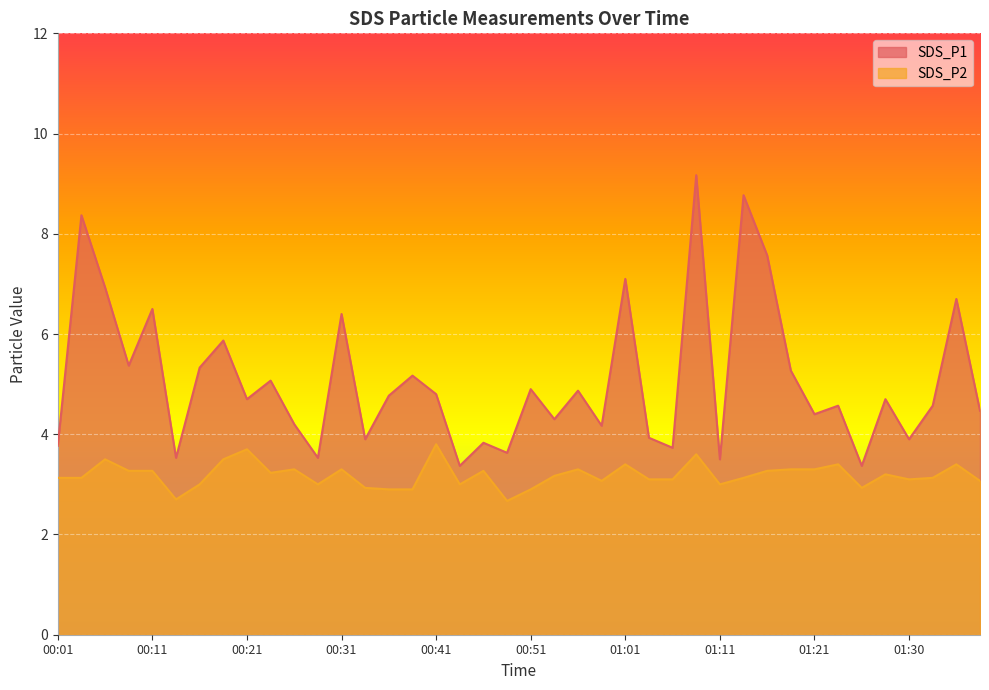

At which category is the sum across all series the highest?

01:08